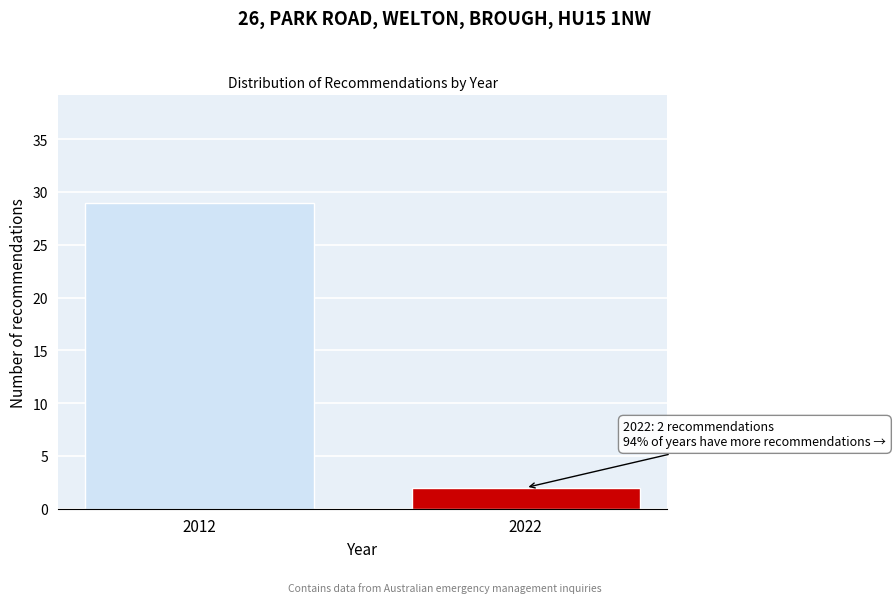

Reading left to right, transcribe all the data shown in this chart.

29	2